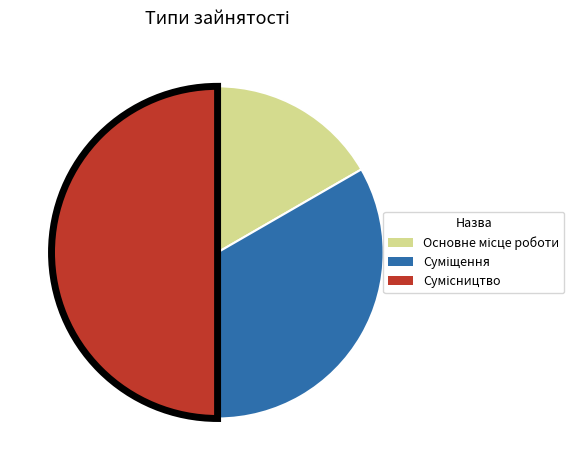

What percentage is the Сумісництво slice, to the nearest percent?

50%